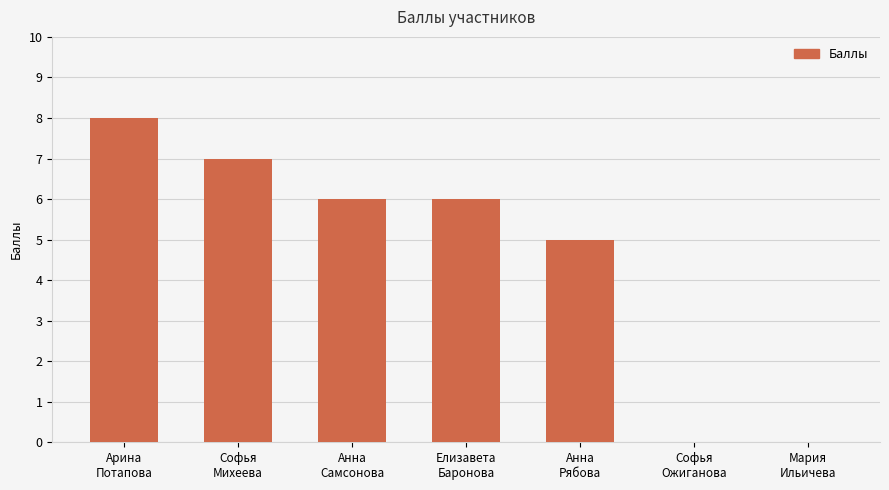

The chart shows a value of 8 at Арина
Потапова. True or false?

True